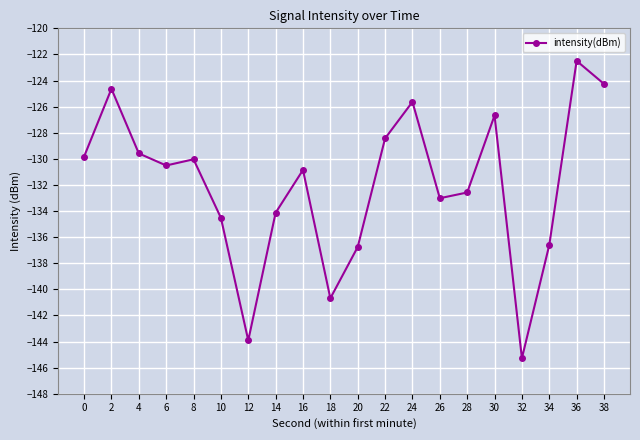

How many points are lower than both their immediate neighbors (excluding endpoints)?

5